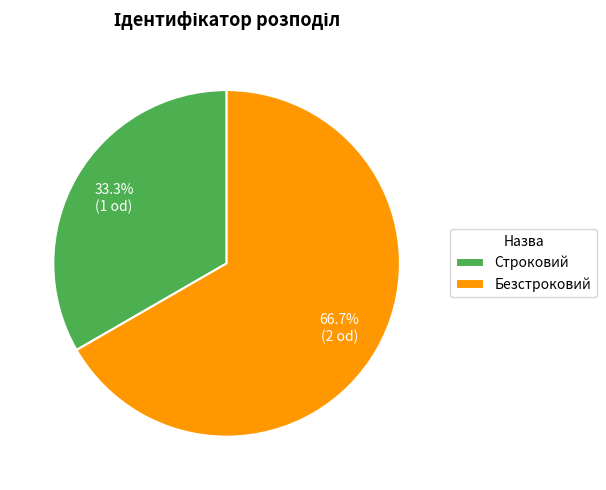

Is it true that Строковий is 22% of the pie?

False